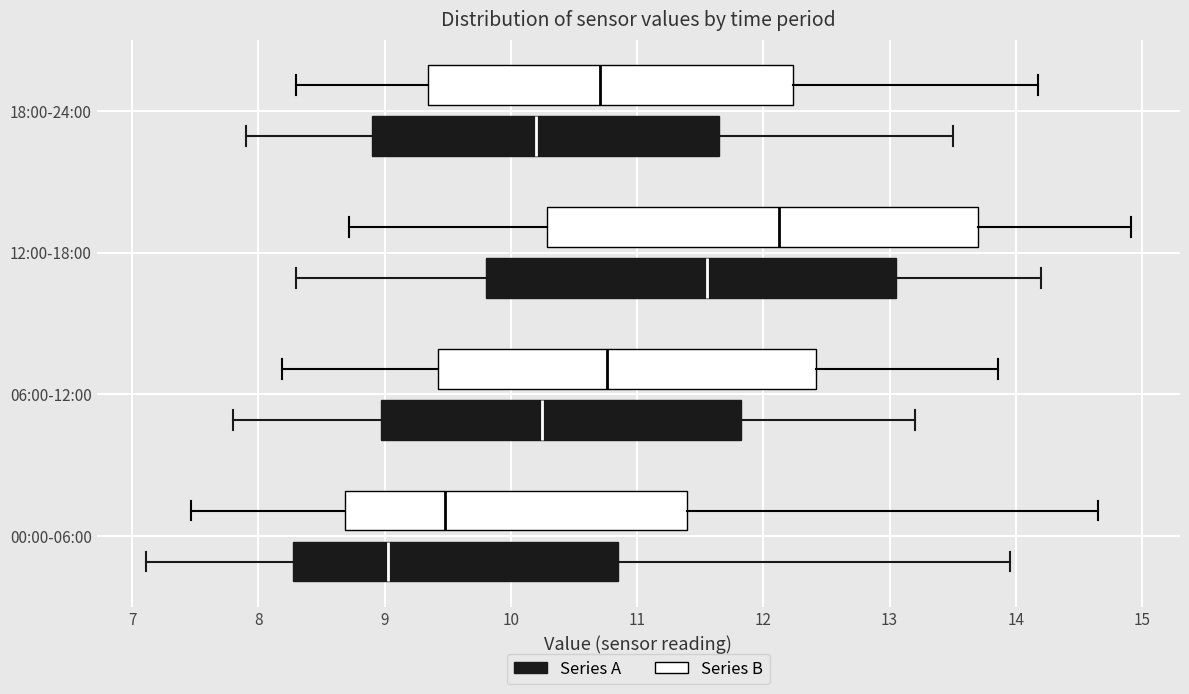

Which box has the furthest to the left median line?

00:00-06:00 (Series A)